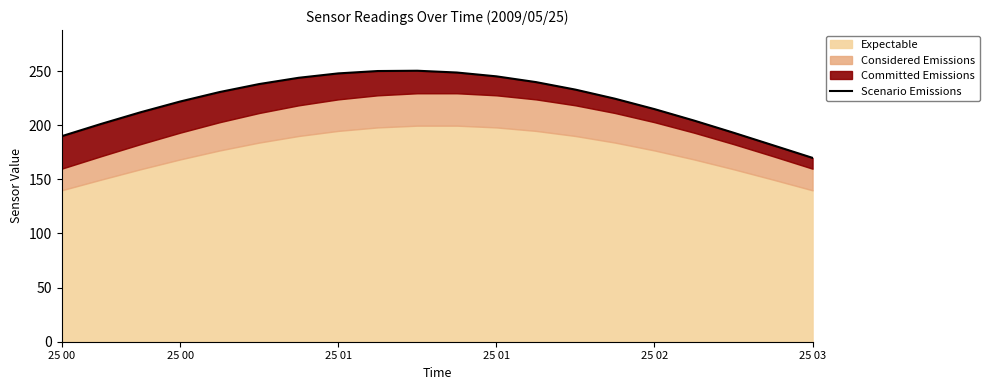

What is the difference between the values at 25 03 and 16?

33.7